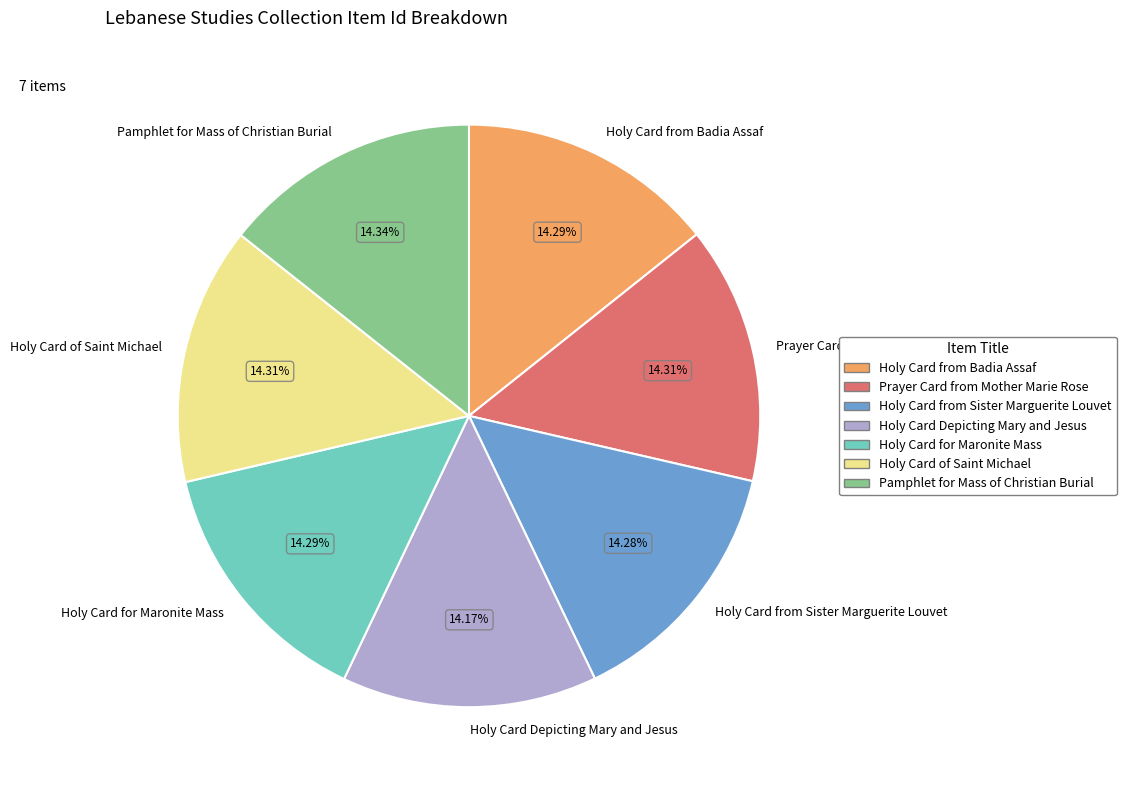

To the nearest percent, what is the average slice percentage?

14%